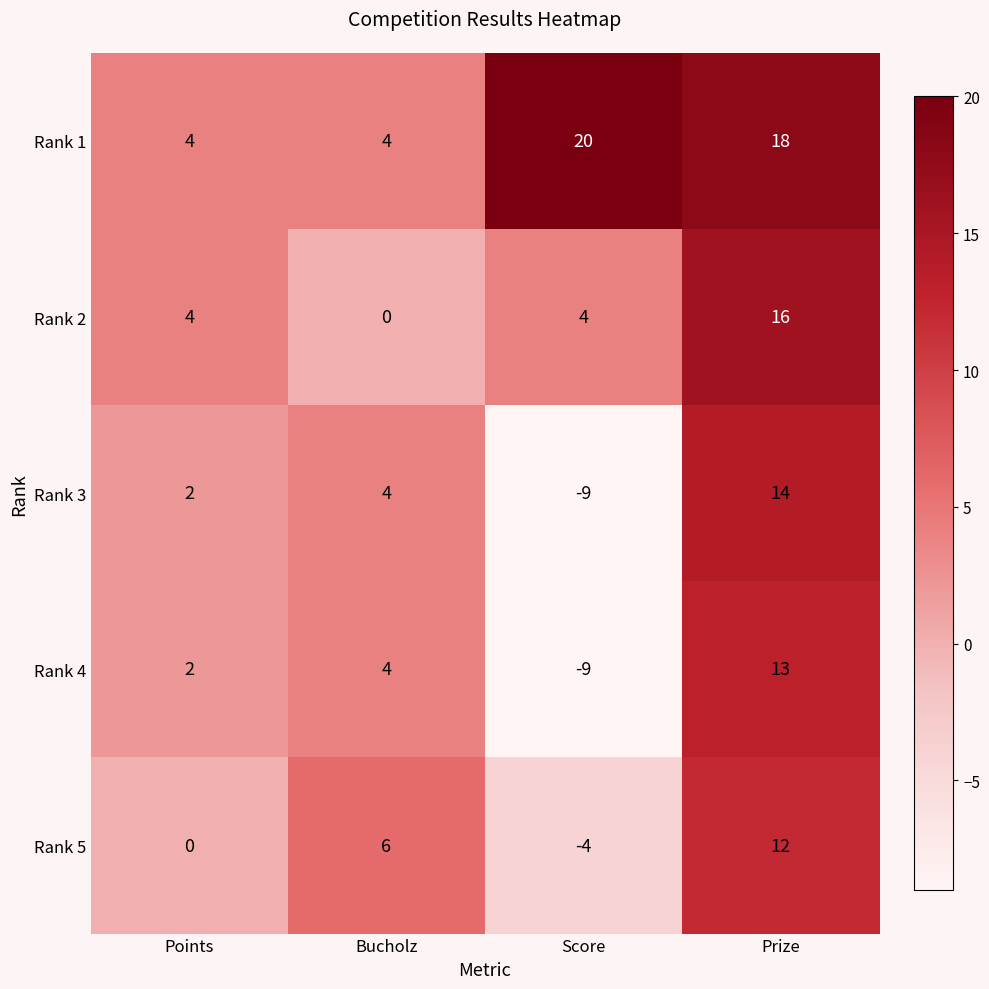

What is the total value across all series at Prize?

73